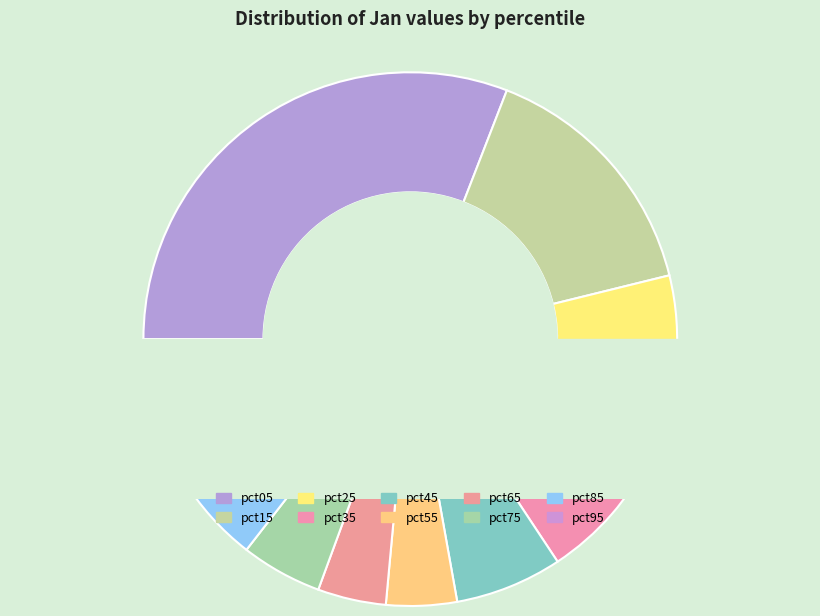

Is there a majority slice in this chart?

No